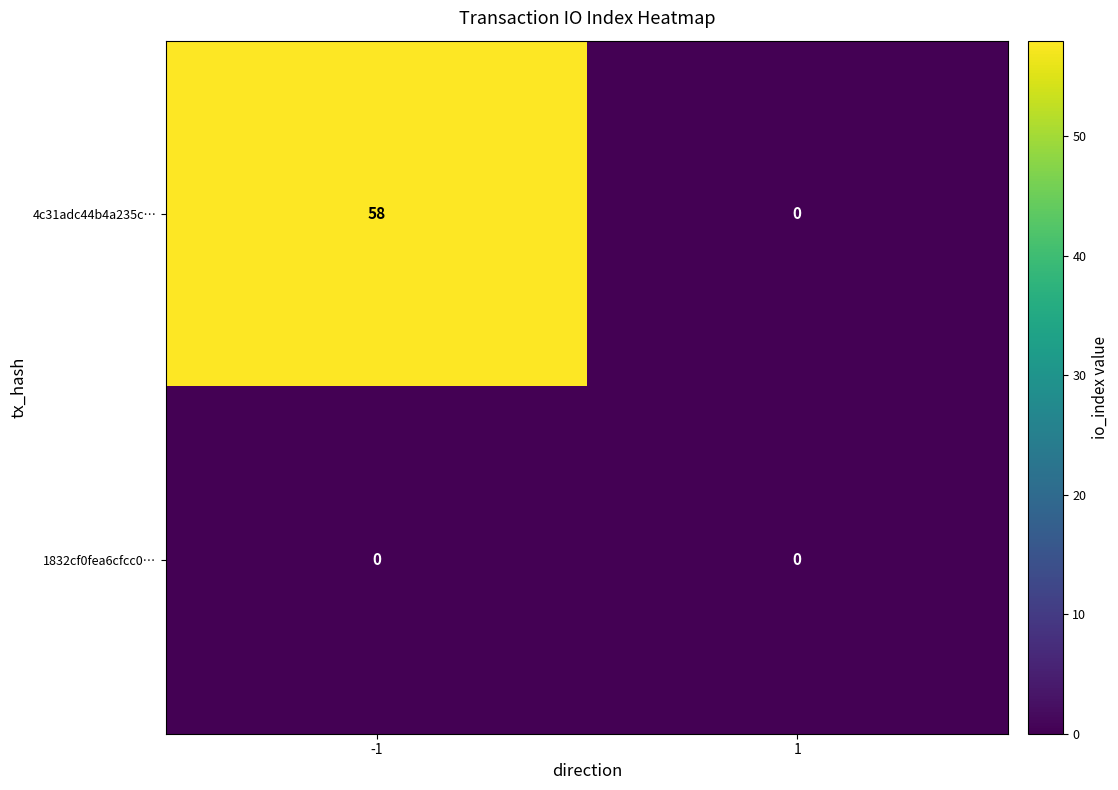

Reading right to left, list all the values displayed in this chart.

4c31adc44b4a235c…: 0	58
1832cf0fea6cfcc0…: 0	0